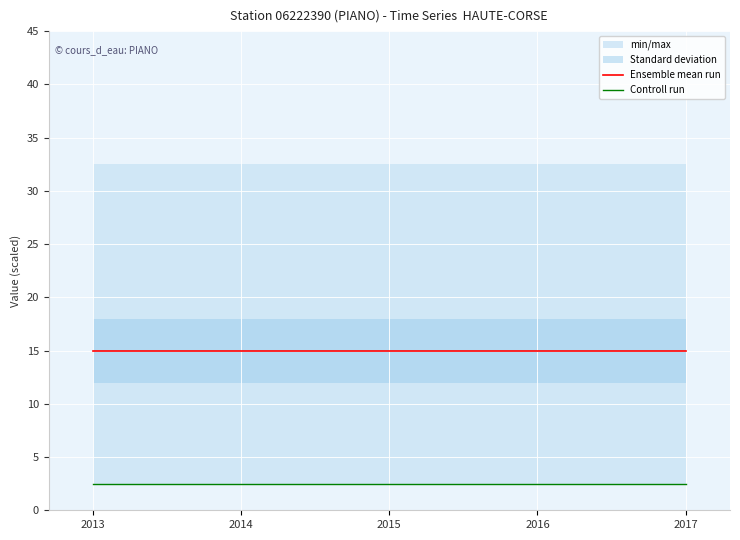

What is the value of the Ensemble mean run point at the 2nd from the left?

15.0